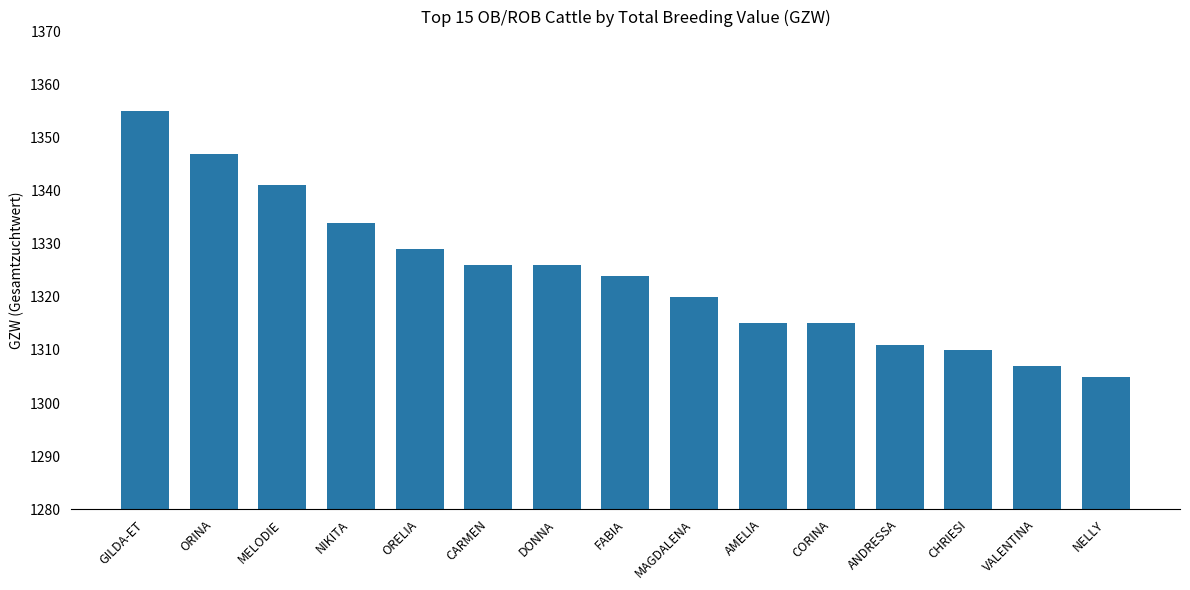

Reading left to right, what are all the values shown in this chart?

GILDA-ET=1355	ORINA=1347	MELODIE=1341	NIKITA=1334	ORELIA=1329	CARMEN=1326	DONNA=1326	FABIA=1324	MAGDALENA=1320	AMELIA=1315	CORINA=1315	ANDRESSA=1311	CHRIESI=1310	VALENTINA=1307	NELLY=1305